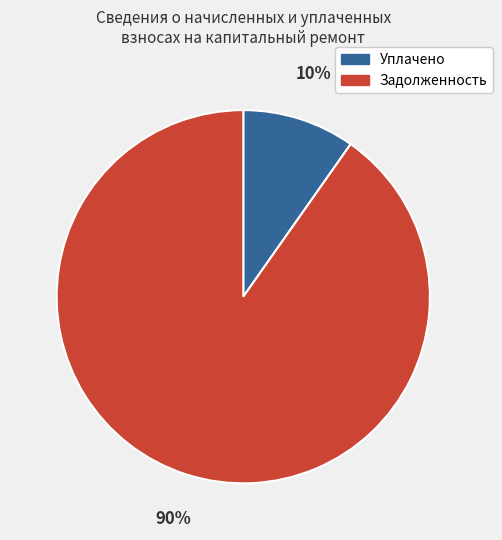

To the nearest percent, what is the average slice percentage?

50%